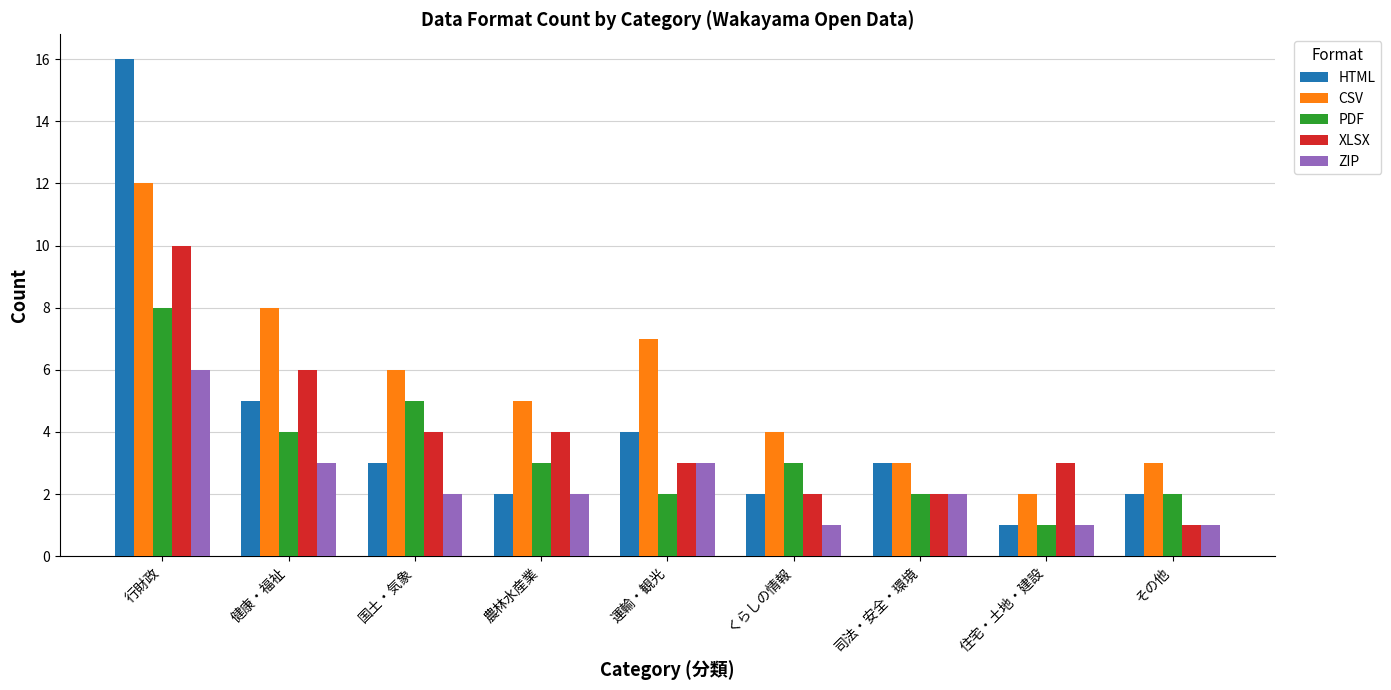

Which category has the lowest value in the XLSX series?

その他